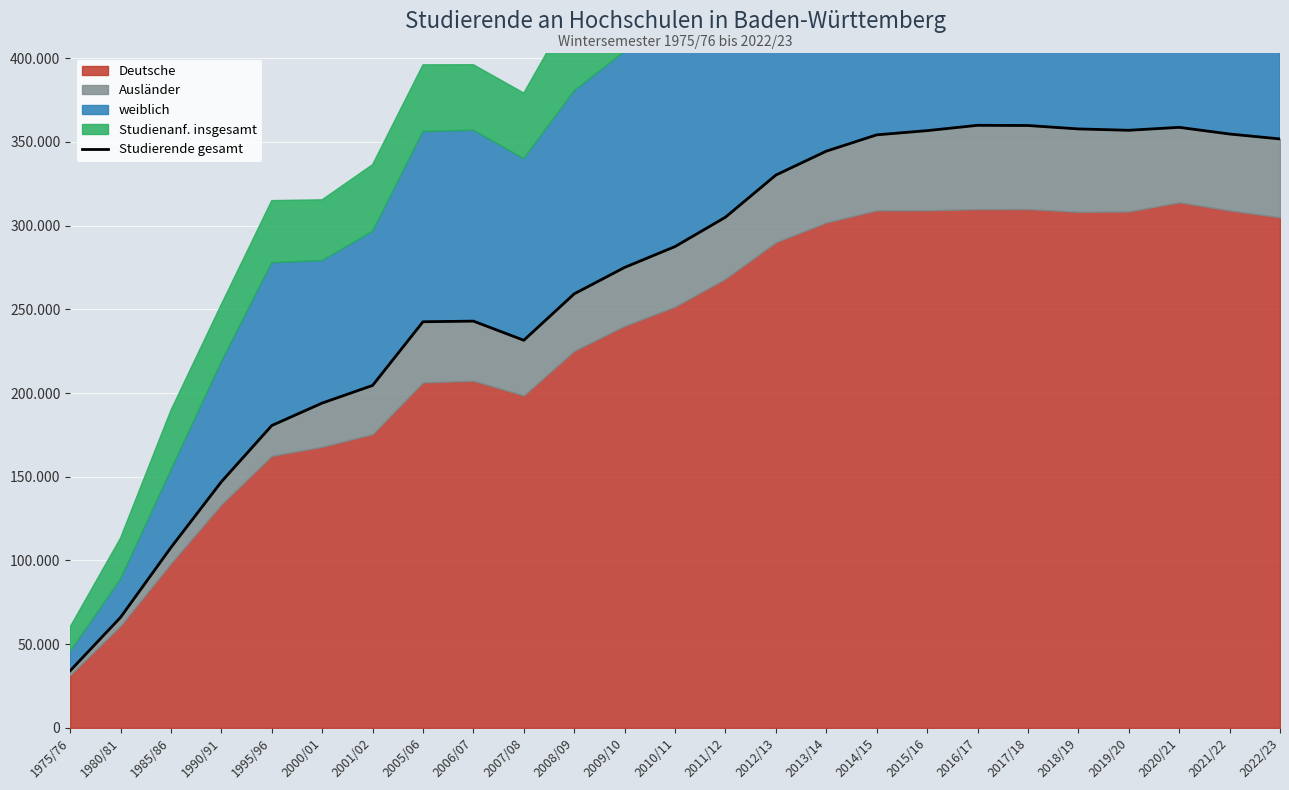

What is the sum of the values at 2001/02 and 2009/10?

479535